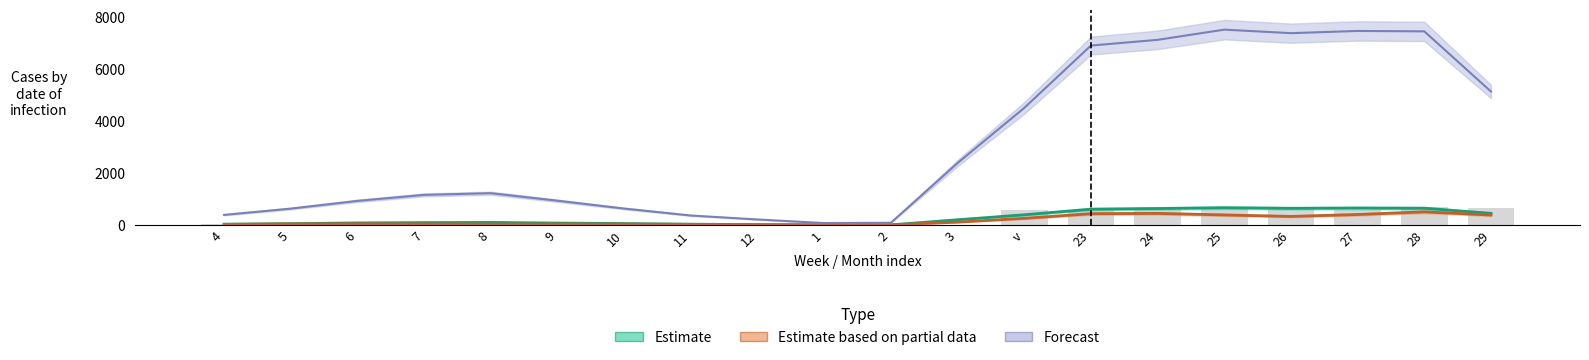

Which series has the largest total across all categories?

Forecast